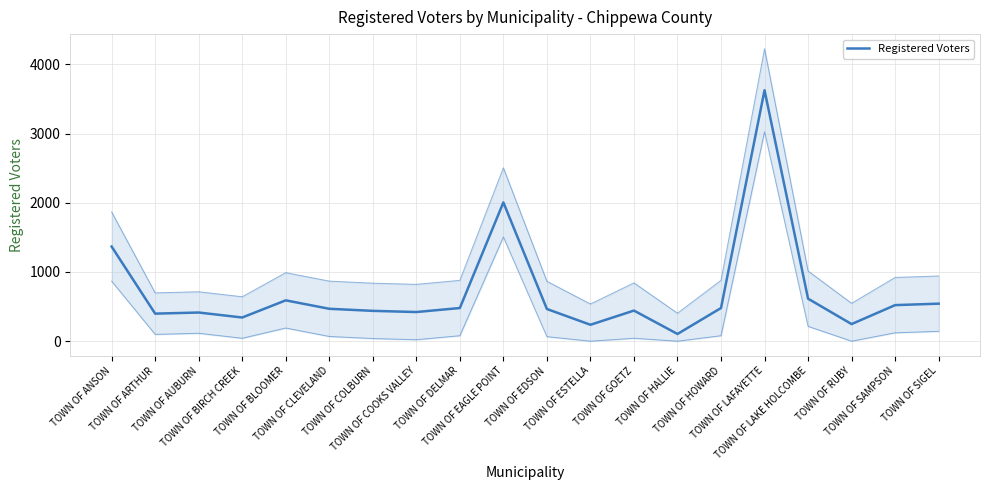

What is the approximate value at TOWN OF ESTELLA, to the nearest 10?

240